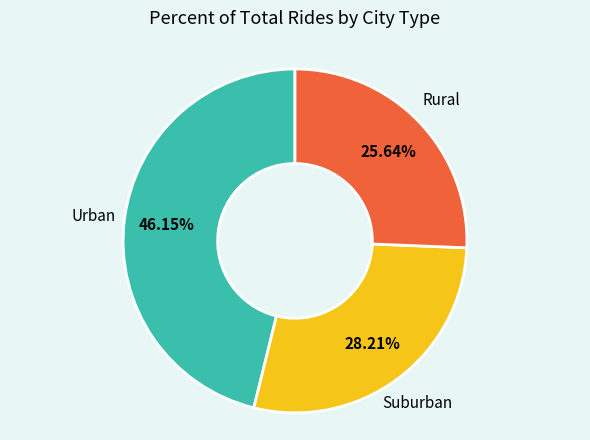

Is there any slice that represents more than half of the pie?

No